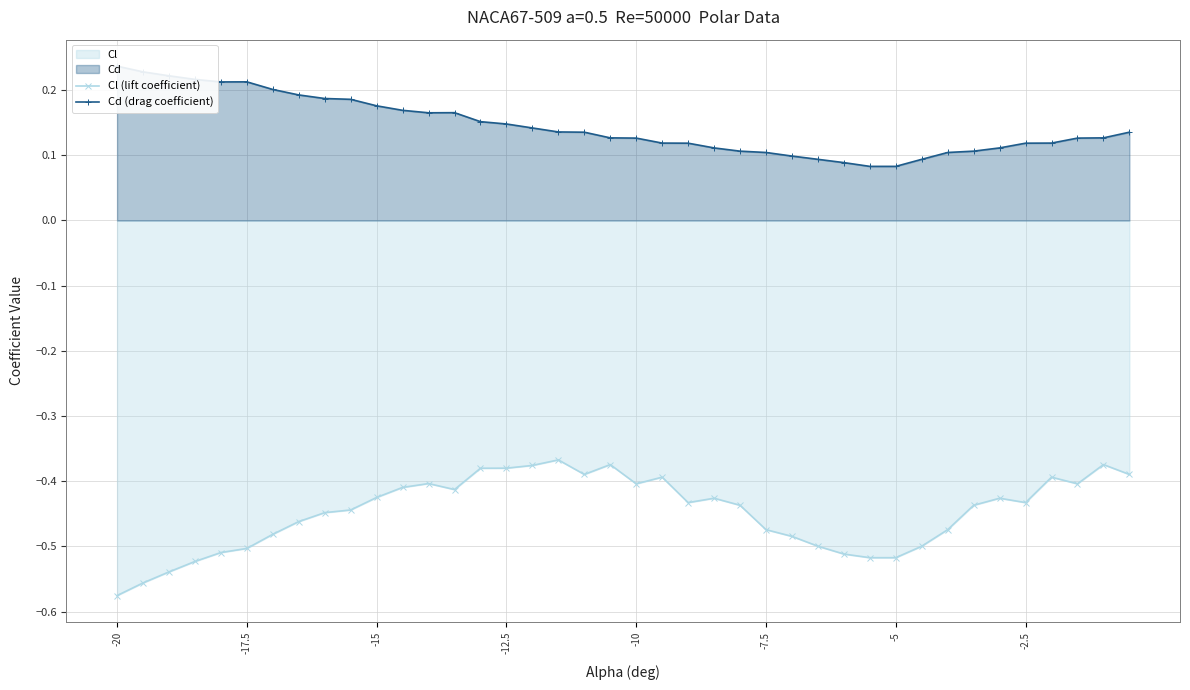

How many lines are shown in the chart?

2